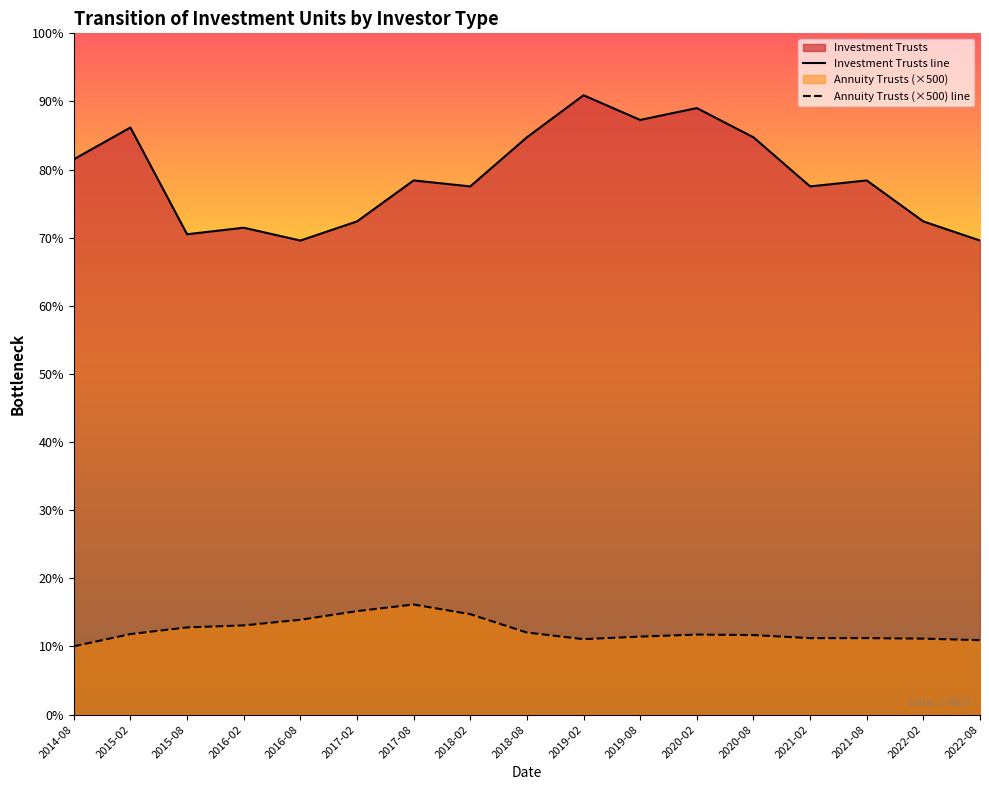

What is the minimum value for Annuity Trusts?

67000